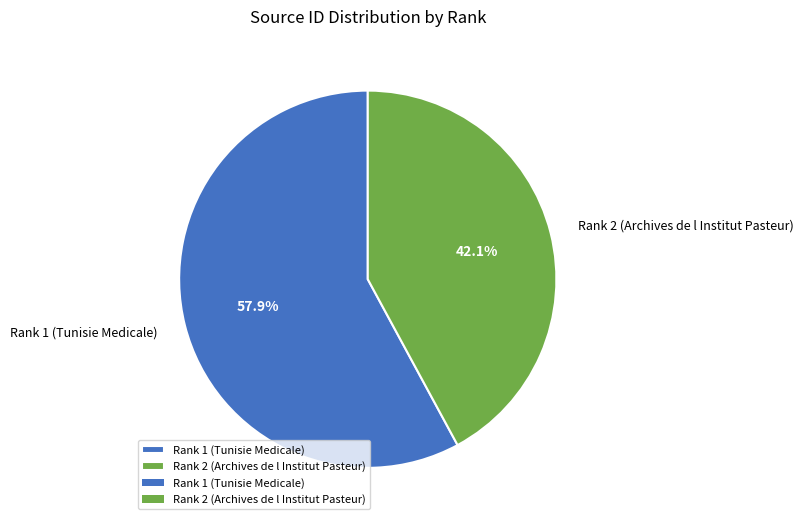

To the nearest percent, what is the difference between the Rank 1 (Tunisie Medicale) and Rank 2 (Archives de l Institut Pasteur) slice percentages?

16%